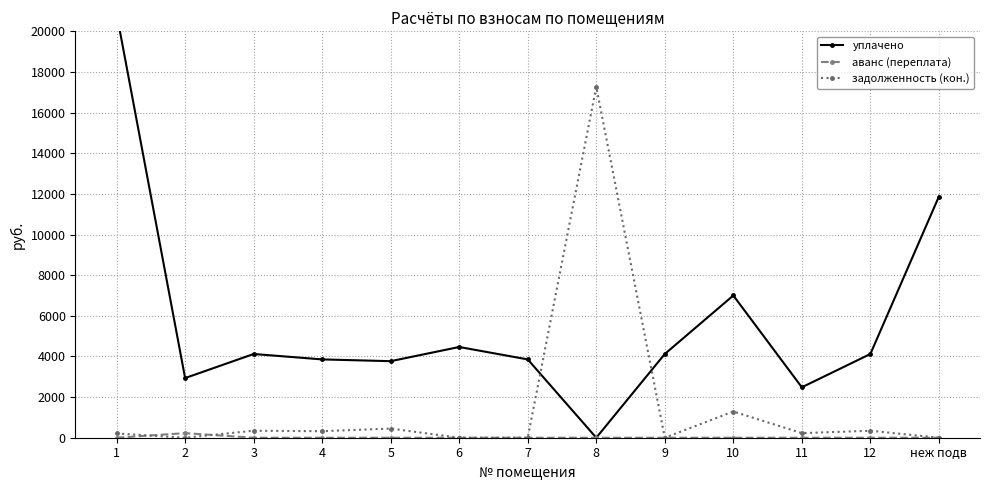

Where do аванс (переплата) and задолженность (кон.) first cross each other?

1 and 2